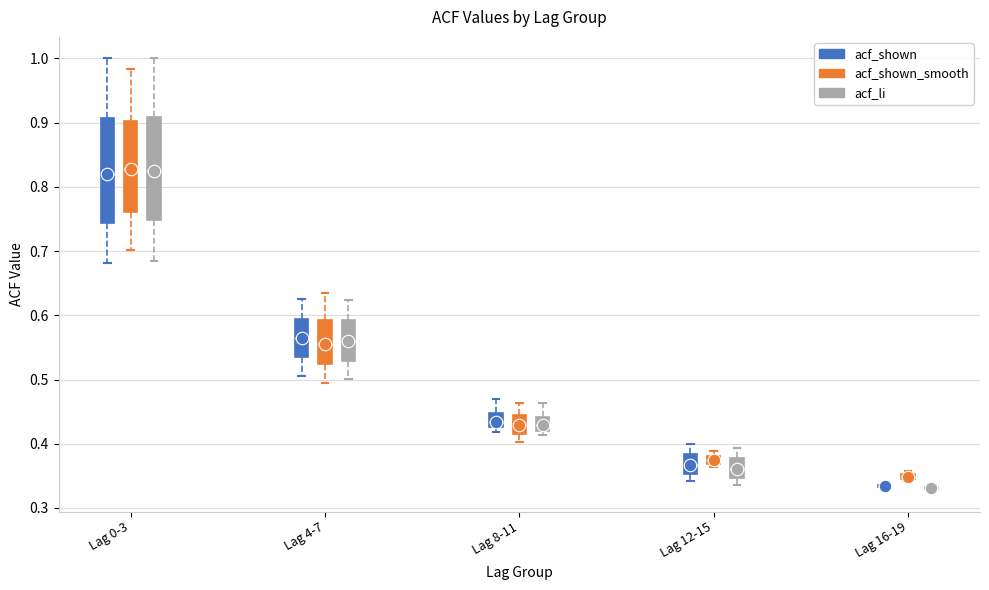

Where is the upper edge of the box for Lag 8-11 (acf_shown_smooth) on the y-axis? The values are not printed on the chart, so give them approximately, as read against the axis.

0.45